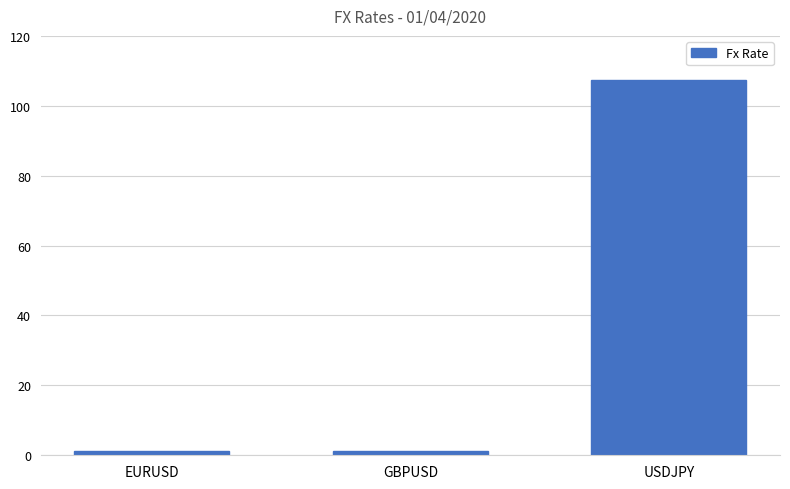

What is the ratio of the value at EURUSD to the value at GBPUSD?

0.9